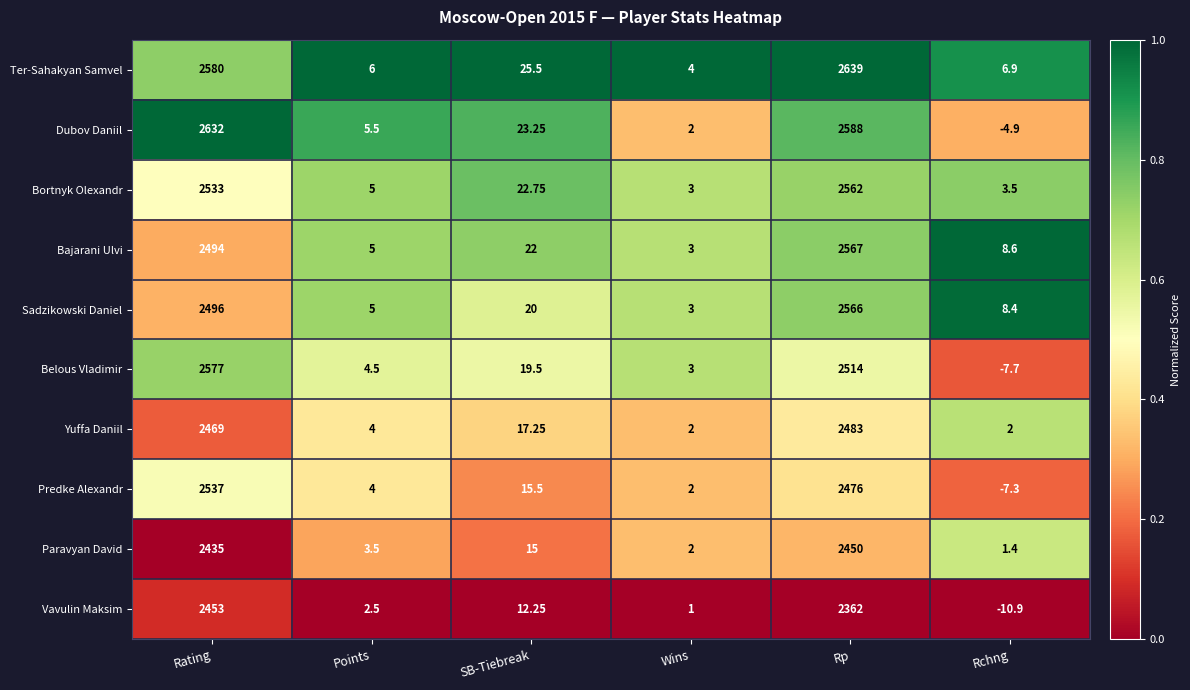

Which series has the widest spread of values?

Dubov Daniil